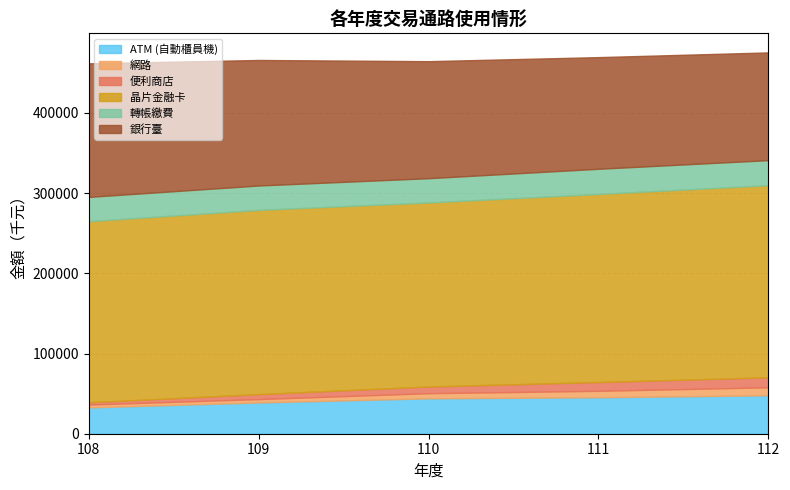

What is the approximate value of 轉帳繳費 at 108?

30225